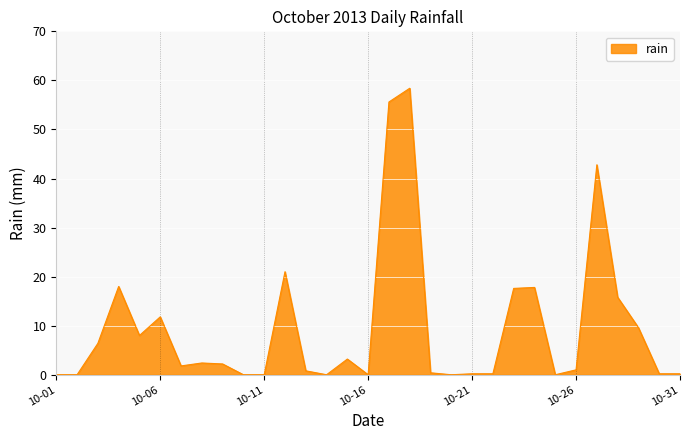

What is the difference between the maximum and minimum values?

58.4